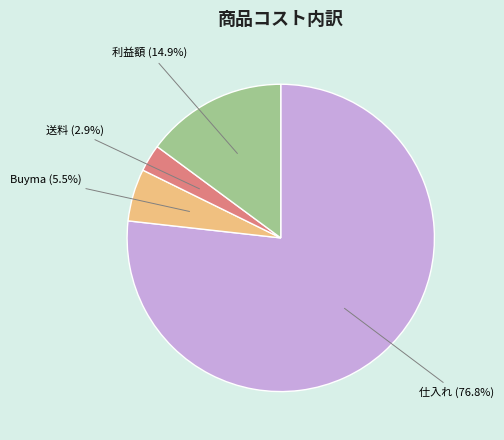

Which slice represents more than half of the pie?

仕入れ